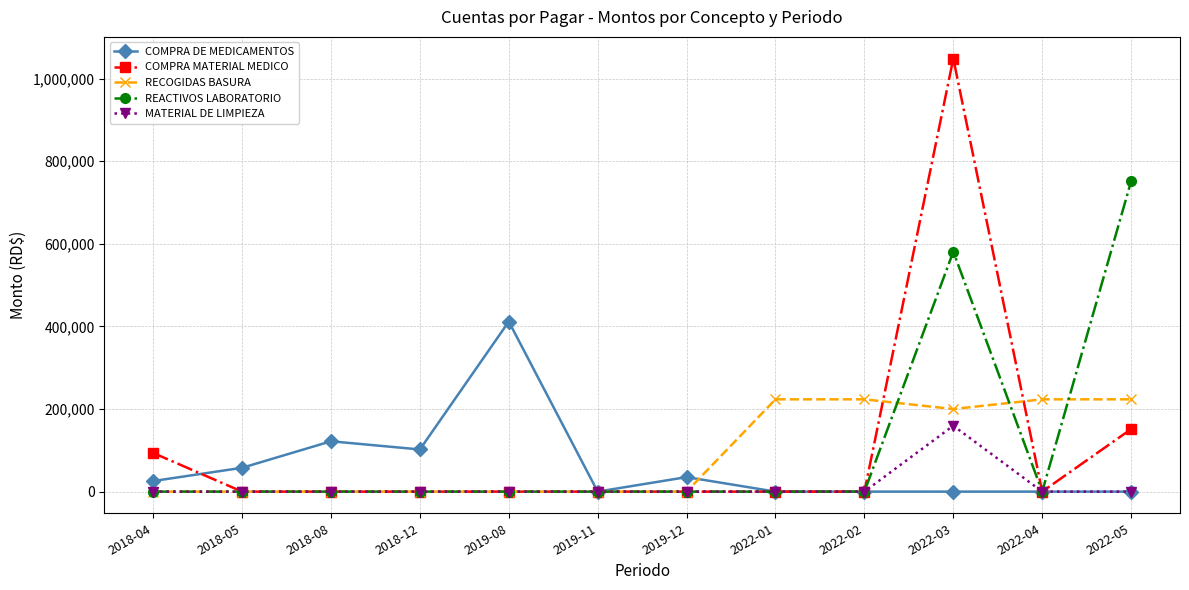

What is the difference between the maximum and second lowest values in the REACTIVOS LABORATORIO series?

751514.2